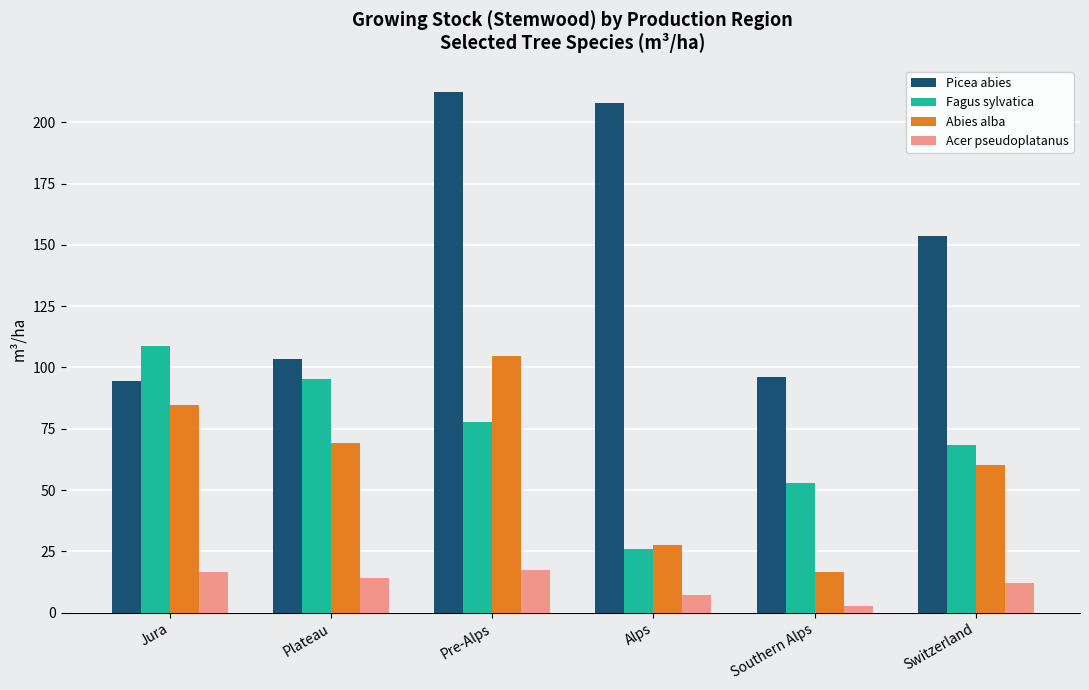

What is the value of the Picea abies bar at the 5th from the left?

96.2